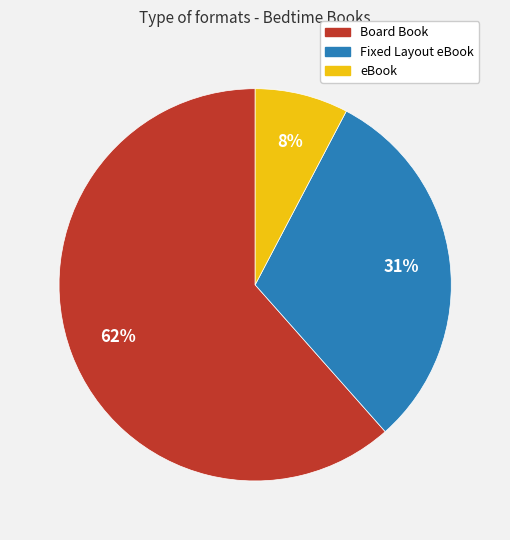

Which slice is the largest?

Board Book